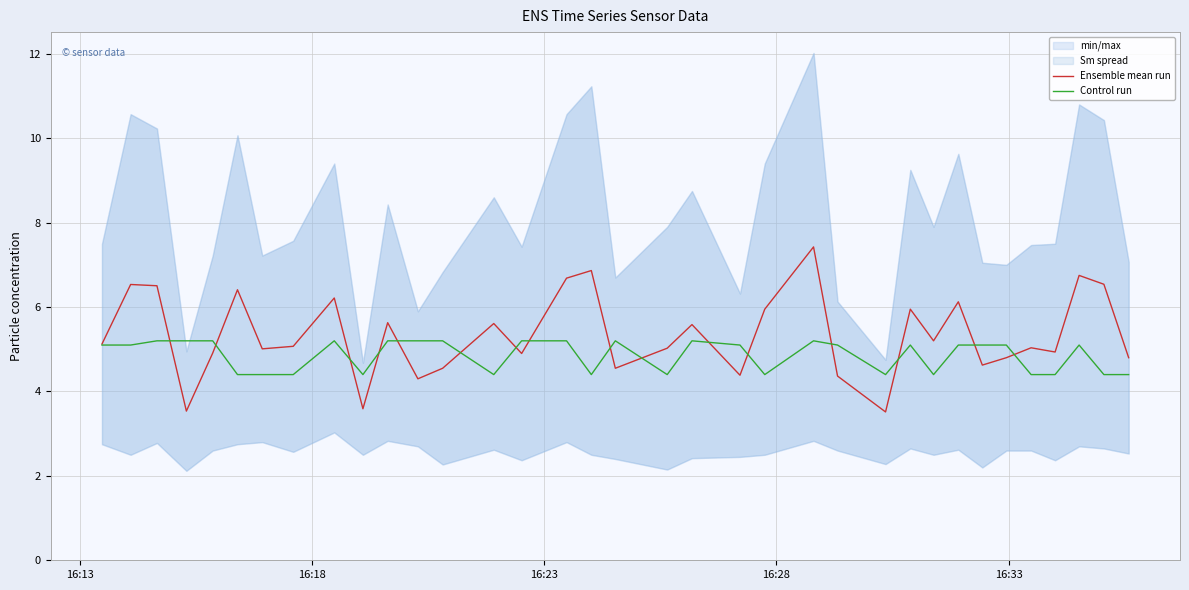

What is the value of the Control run point at the 5th from the left?

5.2